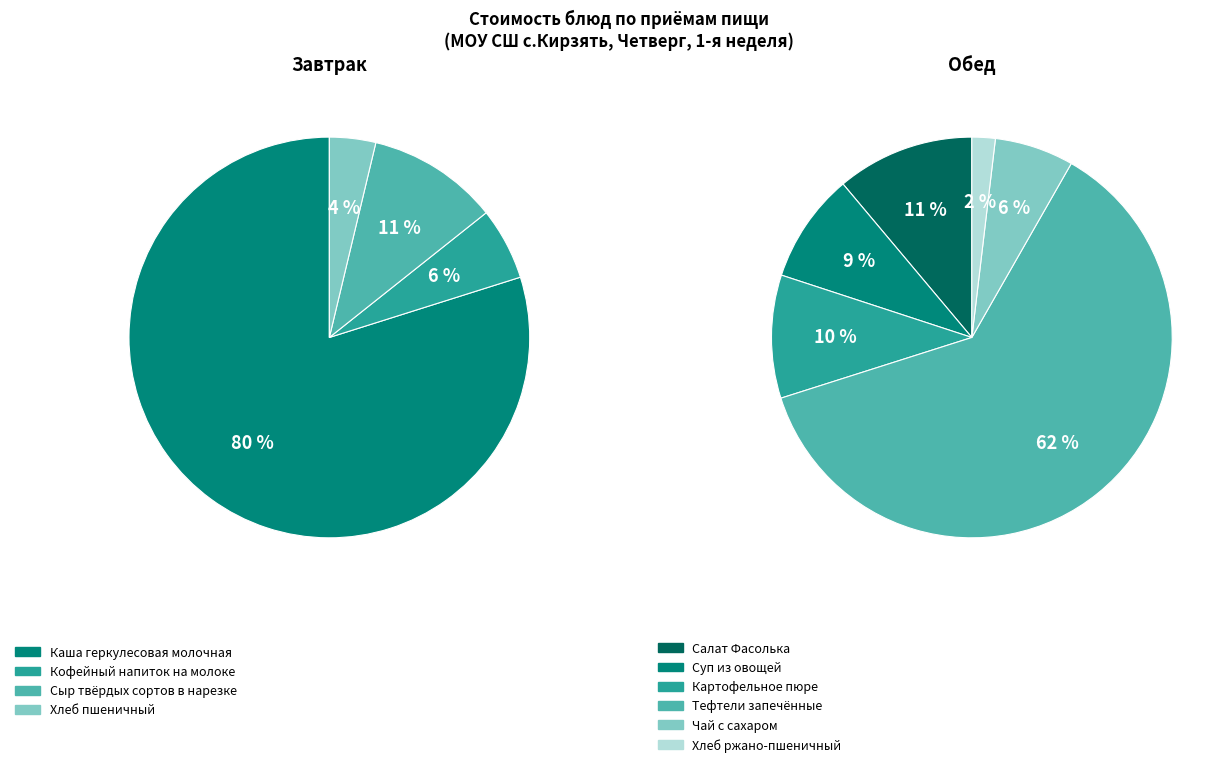

What is the change in value from Каша геркулесовая молочная to Тефтели запечённые?

+17.7